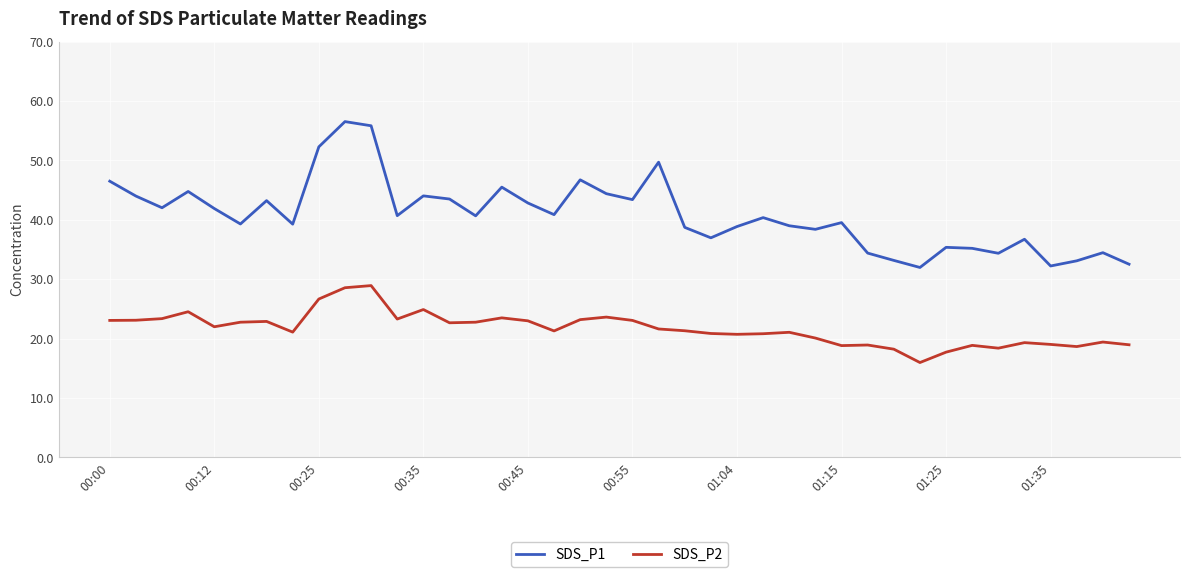

Which series has the largest range (max minus min)?

SDS_P1